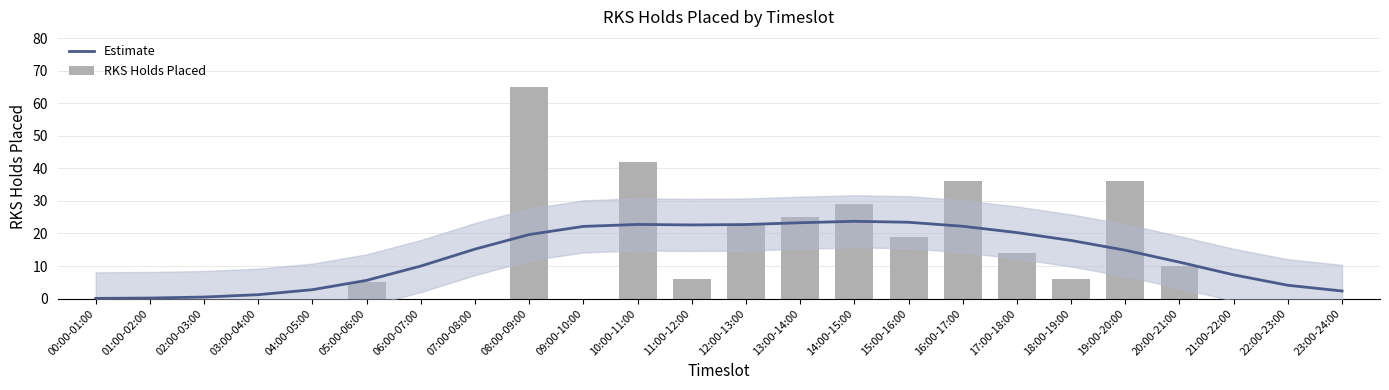

What is the sum of the Estimate values at 02:00-03:00 and 15:00-16:00?

23.9